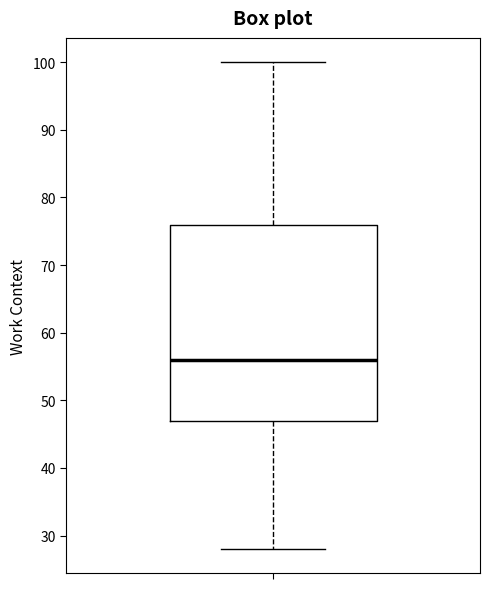

Transcribe this box plot: give where the median line is, the range the box spans, and where the two whiskers end, as read against the y-axis. The values are not printed on the chart, so give them approximately, as read against the axis.

median 56, box 47 to 76, whiskers 28 to 100